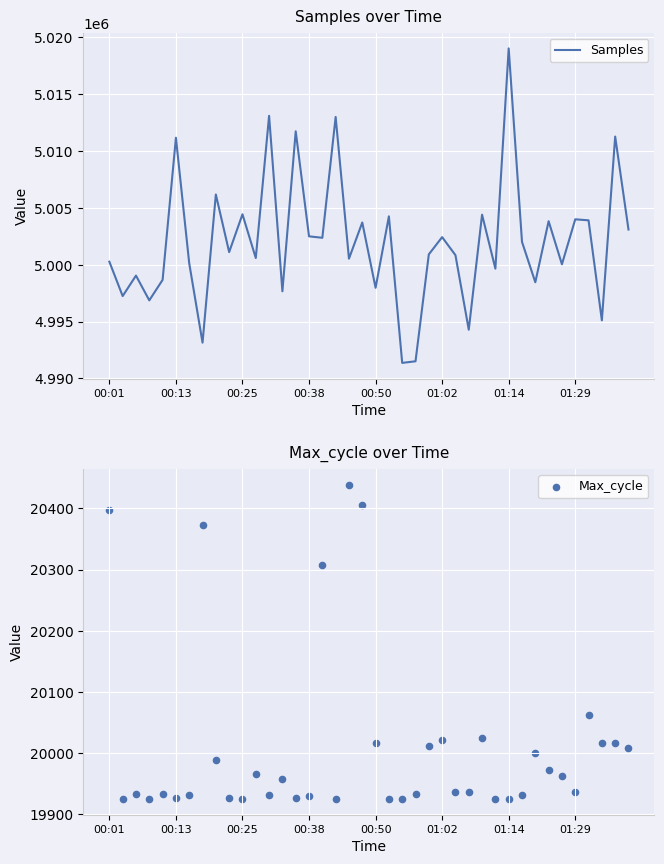

Which series reaches the minimum Y coordinate?

Max_cycle